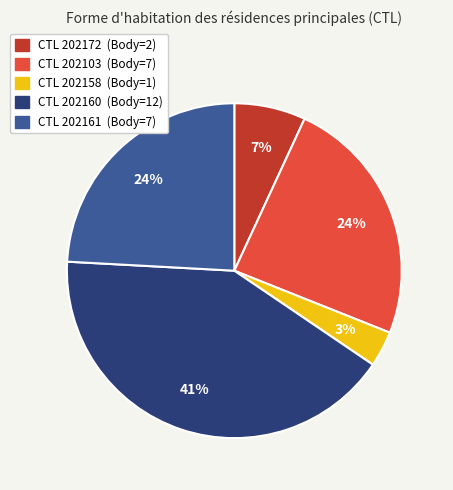

Is there any slice that represents more than half of the pie?

No